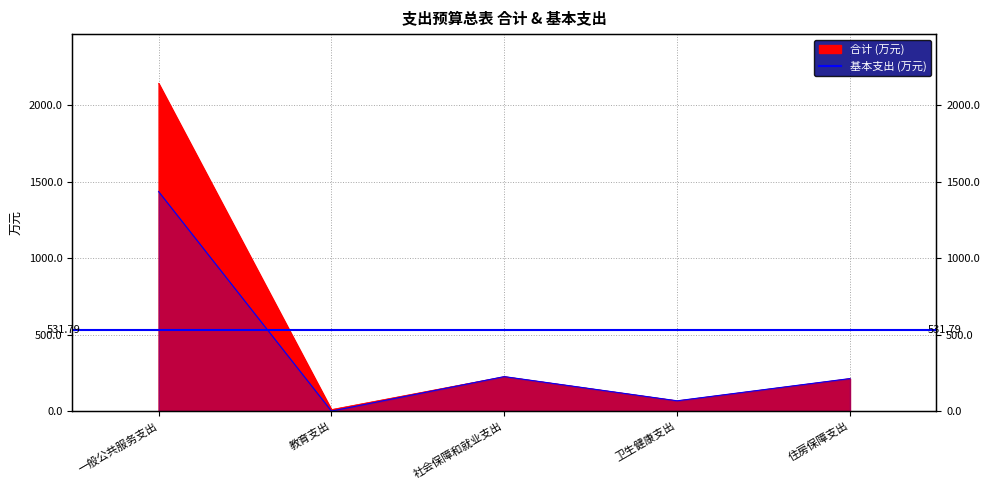

What is the label of the 2nd point from the right?

卫生健康支出